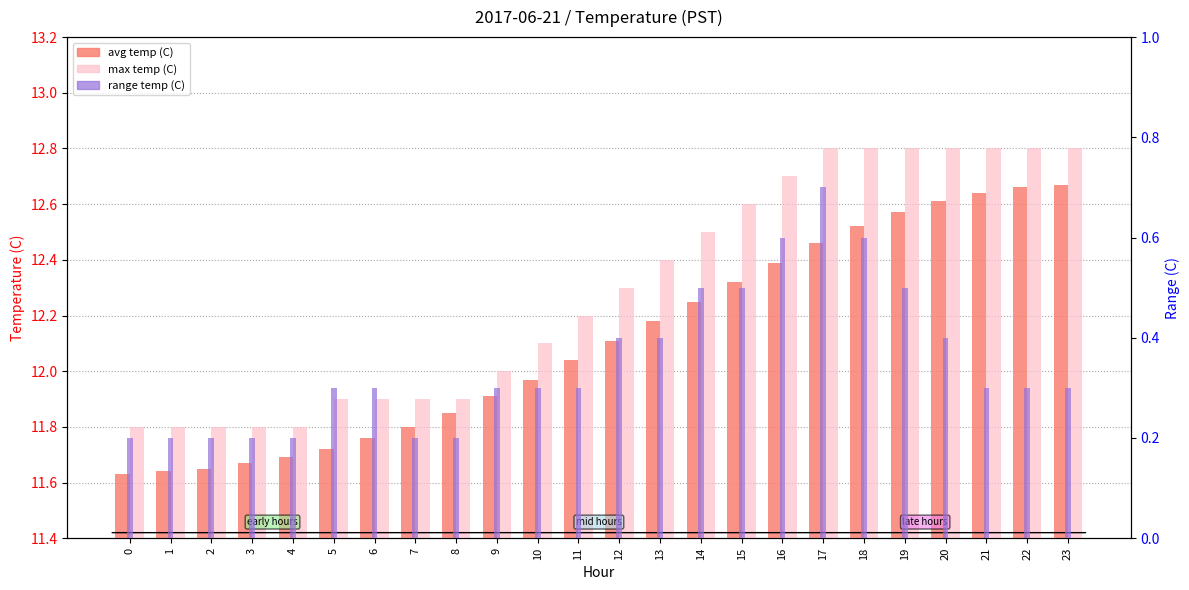

What is the difference between the max_temp values at 22 and 3?

1.0